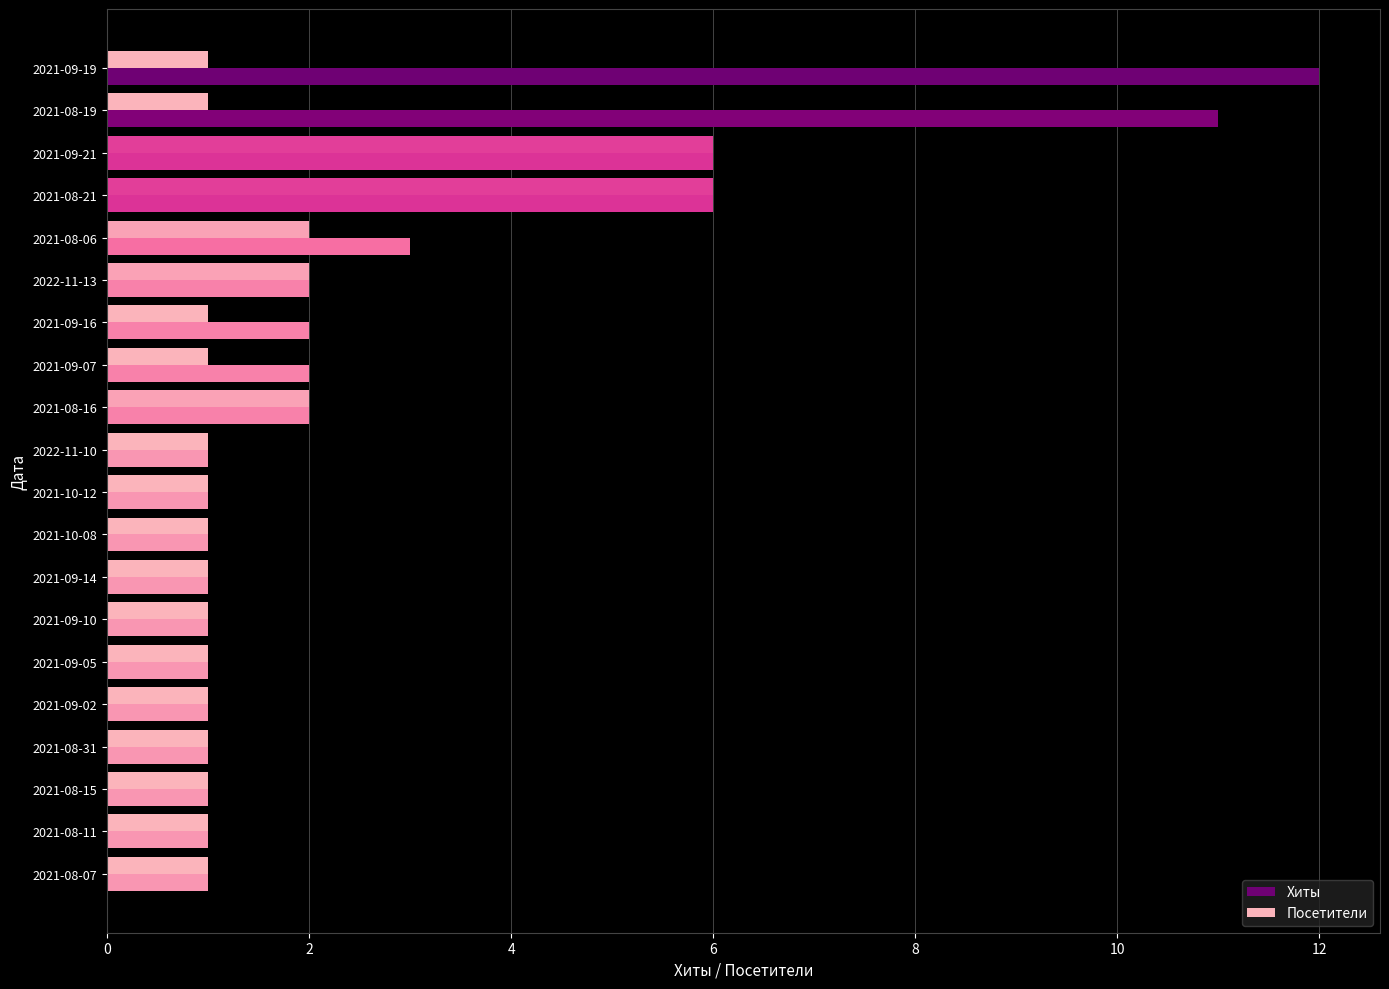

What is the total value across all series at 2021-09-07?

3